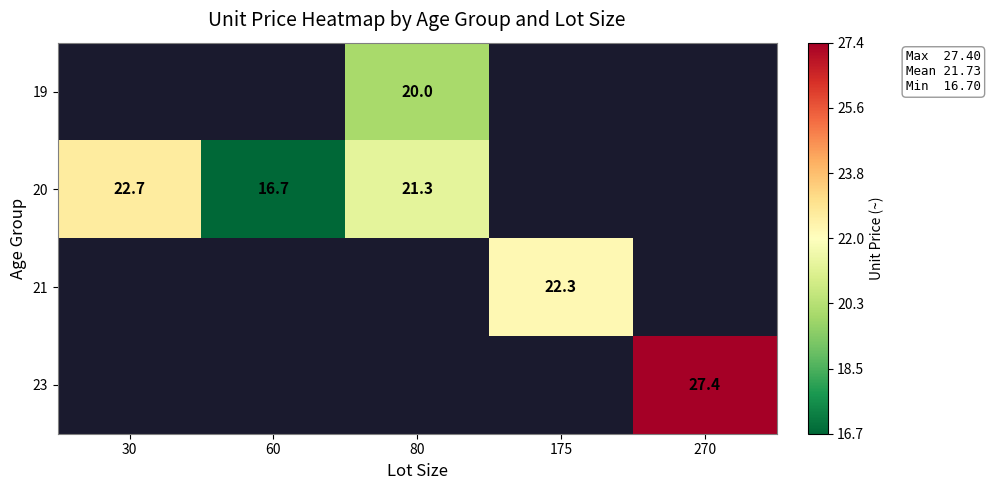

The value of 20 at 80 is 6.7. True or false?

False